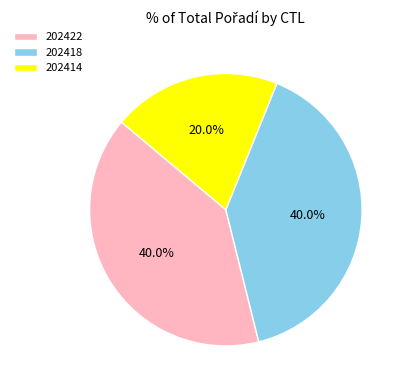

Which has a higher value, 202418 or 202414?

202418